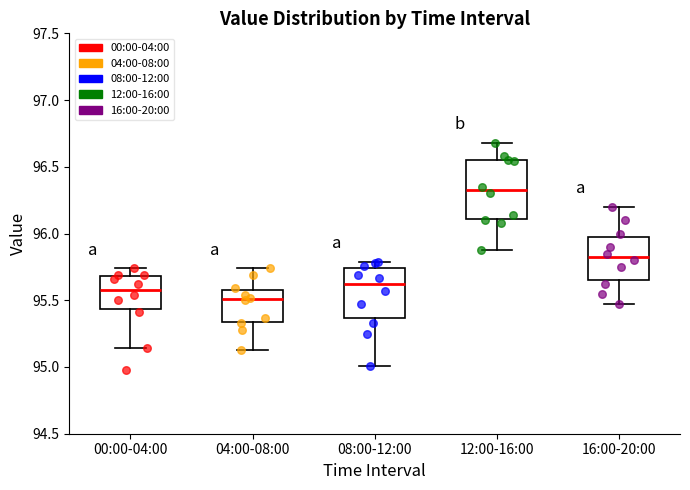

Reading left to right, read every box against the y-axis: the position of its median line, the range the box covers, and the ends of its whiskers. The values are not printed on the chart, so give them approximately, as read against the axis.

00:00-04:00: median 95.60, box 95.45 to 95.70, whiskers 95.15 to 95.75
04:00-08:00: median 95.50, box 95.35 to 95.60, whiskers 95.15 to 95.75
08:00-12:00: median 95.60, box 95.35 to 95.75, whiskers 95.00 to 95.80
12:00-16:00: median 96.35, box 96.10 to 96.55, whiskers 95.90 to 96.70
16:00-20:00: median 95.85, box 95.65 to 96.00, whiskers 95.45 to 96.20